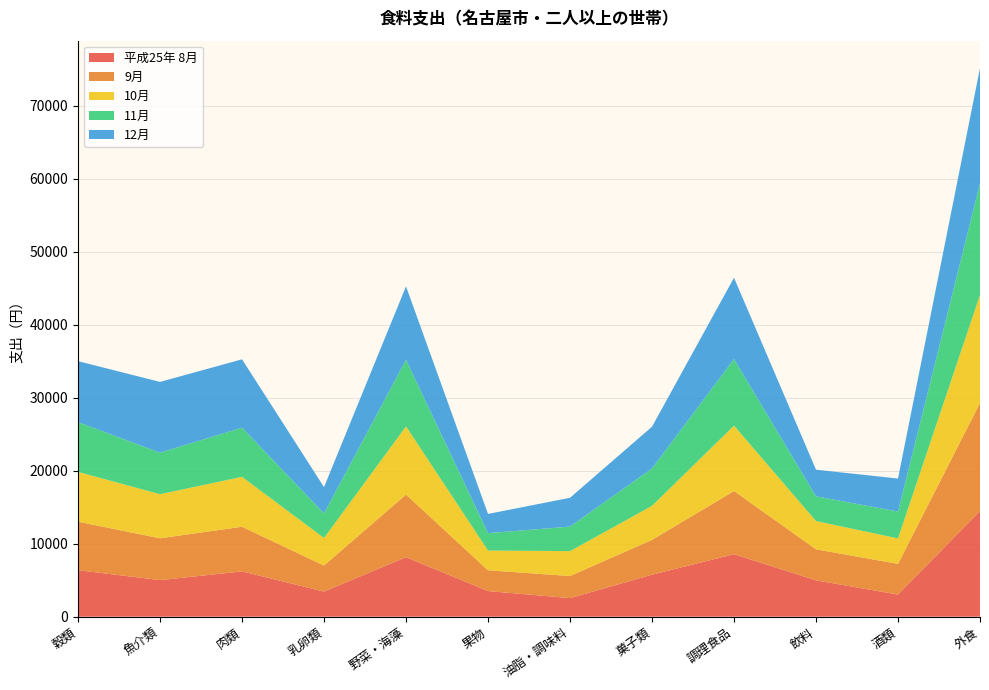

Reading right to left, what are all the values shown in this chart?

平成25年 8月: 14467	3034	4975	8561	5754	2543	3511	8147	3439	6205	5007	6371
9月: 14799	4202	4257	8653	4766	3027	2844	8579	3566	6112	5732	6639
10月: 14808	3482	3868	8952	4663	3409	2705	9339	3774	6836	6037	6822
11月: 15290	3688	3387	9125	5120	3359	2382	9132	3370	6740	5690	6819
12月: 15784	4518	3648	11145	5723	3950	2634	10052	3598	9364	9696	8352